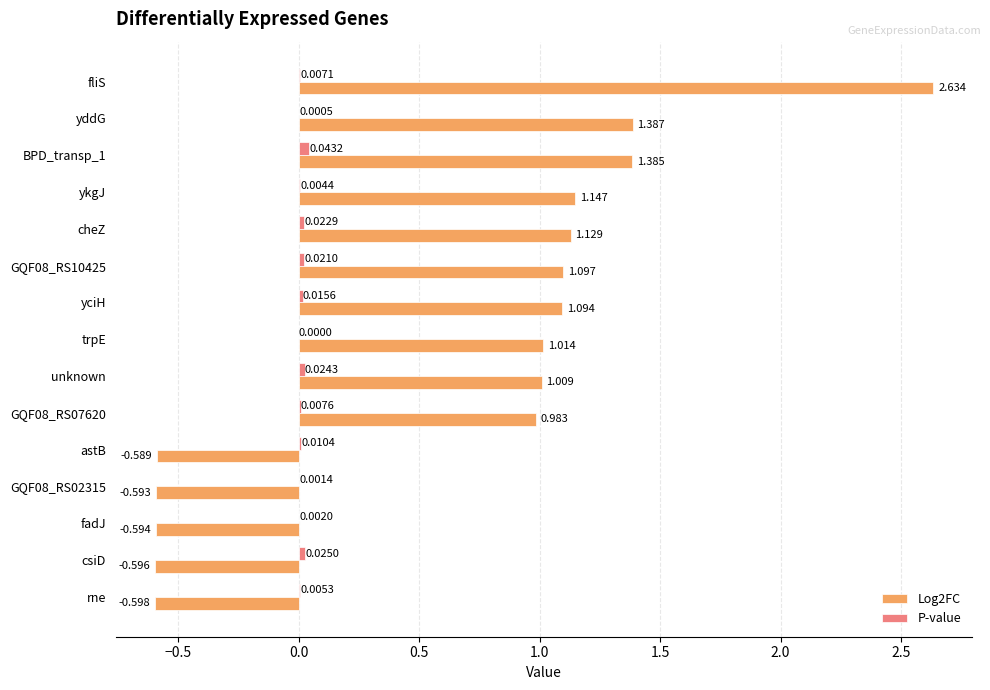

Is the value of Log2FC at GQF08_RS10425 greater than the value of P-value at unknown?

Yes